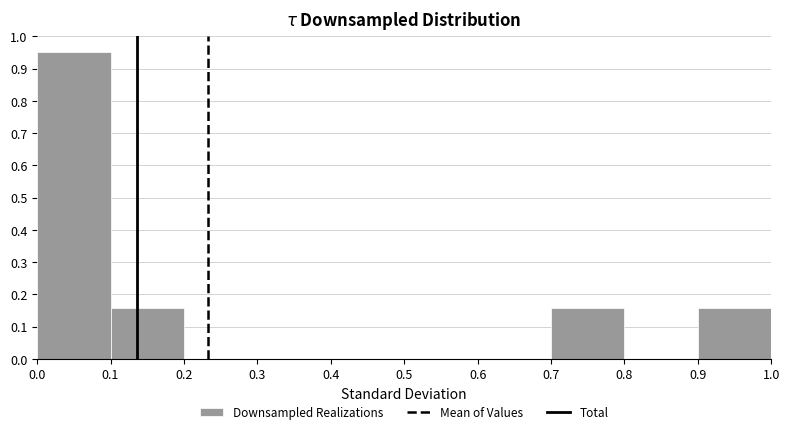

How tall is the bar that spans 0.9 to 1.0 on the x-axis? The values are not printed on the chart, so give them approximately, as read against the axis.

0.16